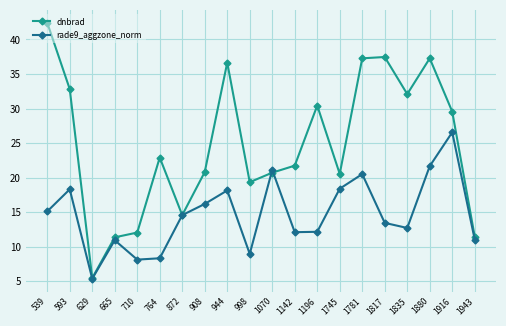

At which label does dnbrad reach its minimum?

629